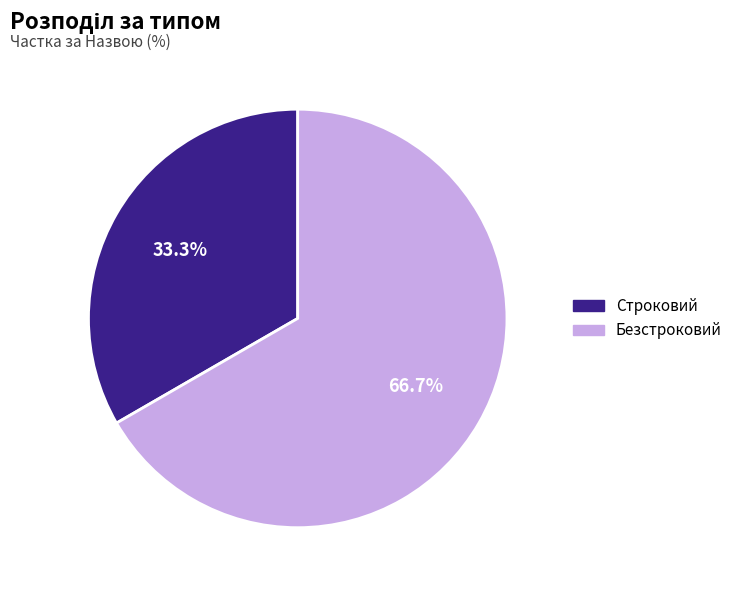

Combined, what portion of the pie is Строковий and Безстроковий?

100.0%